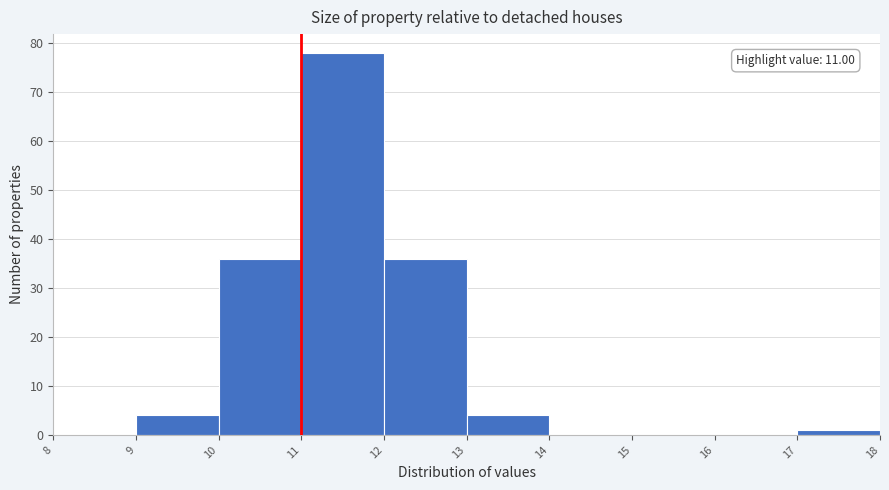

Over which range of the x-axis is the bar tallest?

11 to 12